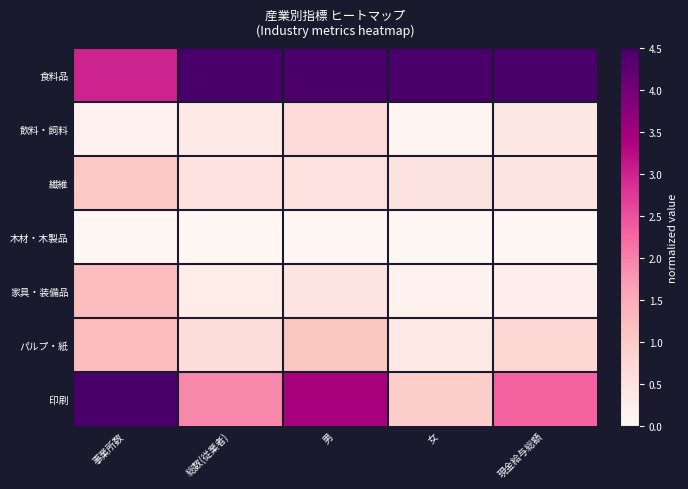

Rank the series by their maximum value, from lowest to highest.

木材・木製品, 飲料・飼料, 繊維, 家具・装備品, パルプ・紙, 食料品, 印刷